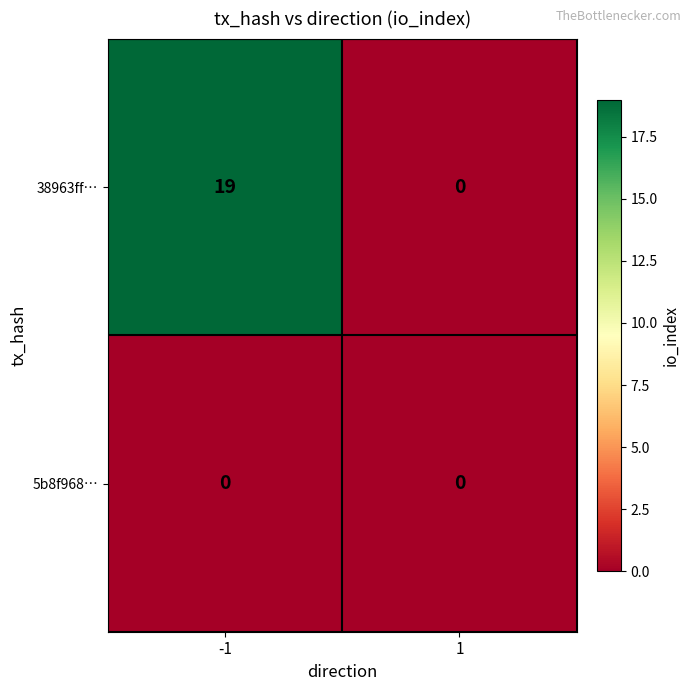

Which series has the largest range (max minus min)?

38963ff…